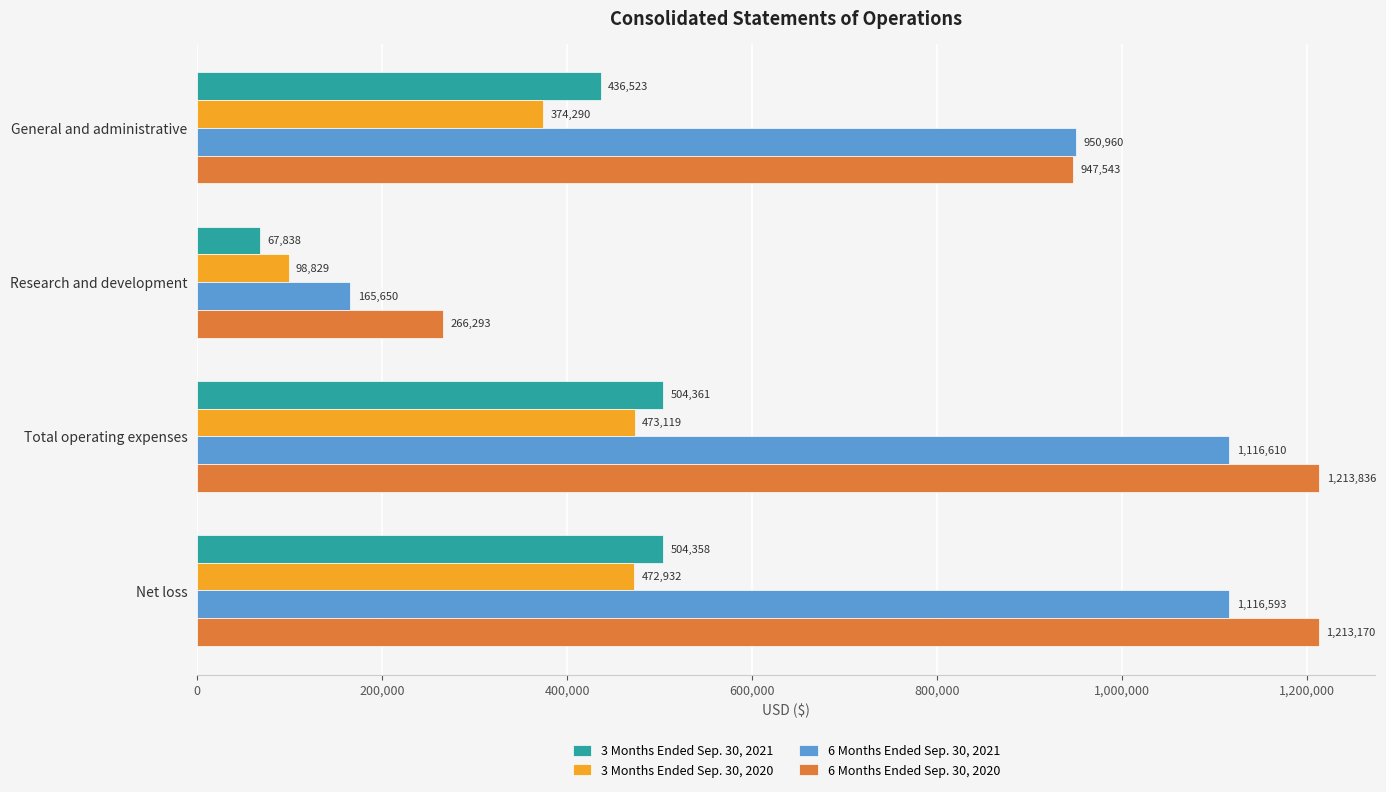

What is the greatest value displayed?

1213836